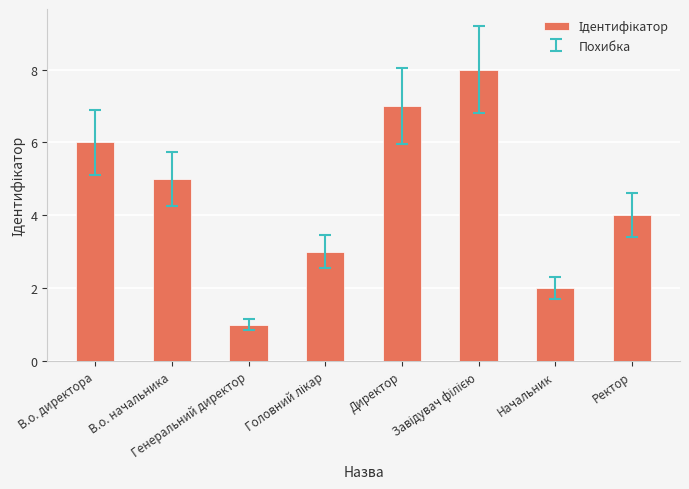

What value does the data have at В.о. директора?

6